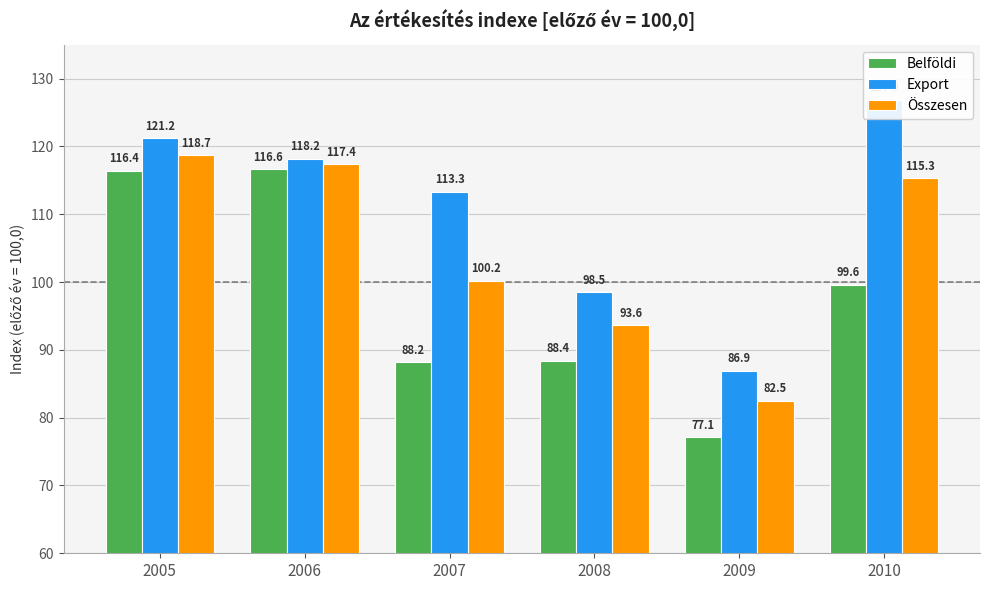

What is the difference between the second highest and second lowest values in the Export series?

22.7